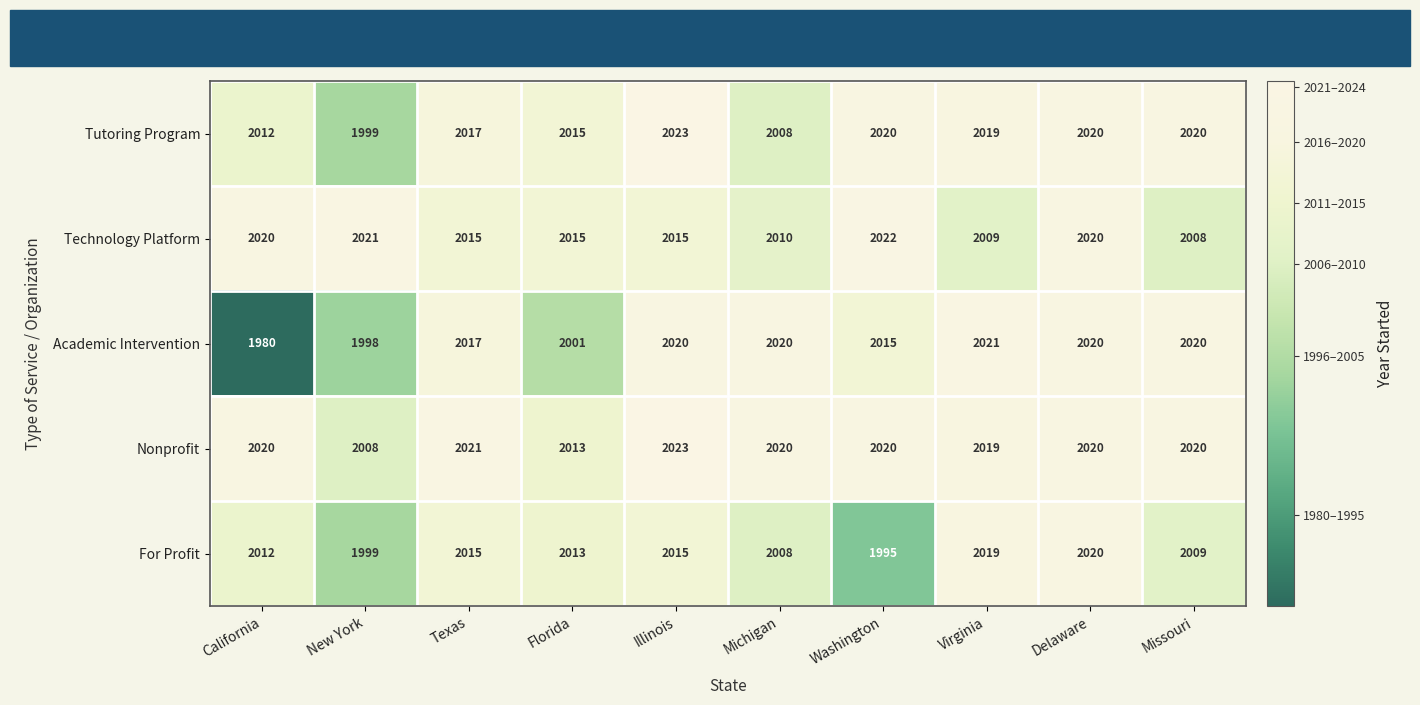

What is the difference between the highest and lowest values at California?

40